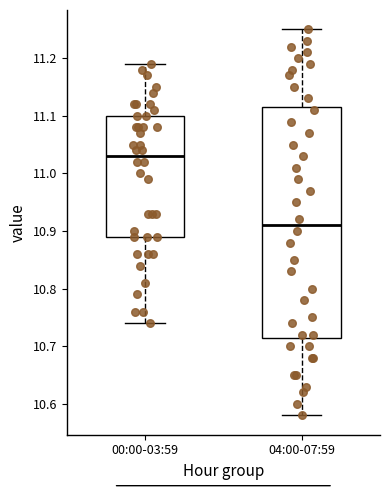

Which box is the tallest, from its lower edge to its upper edge?

04:00-07:59